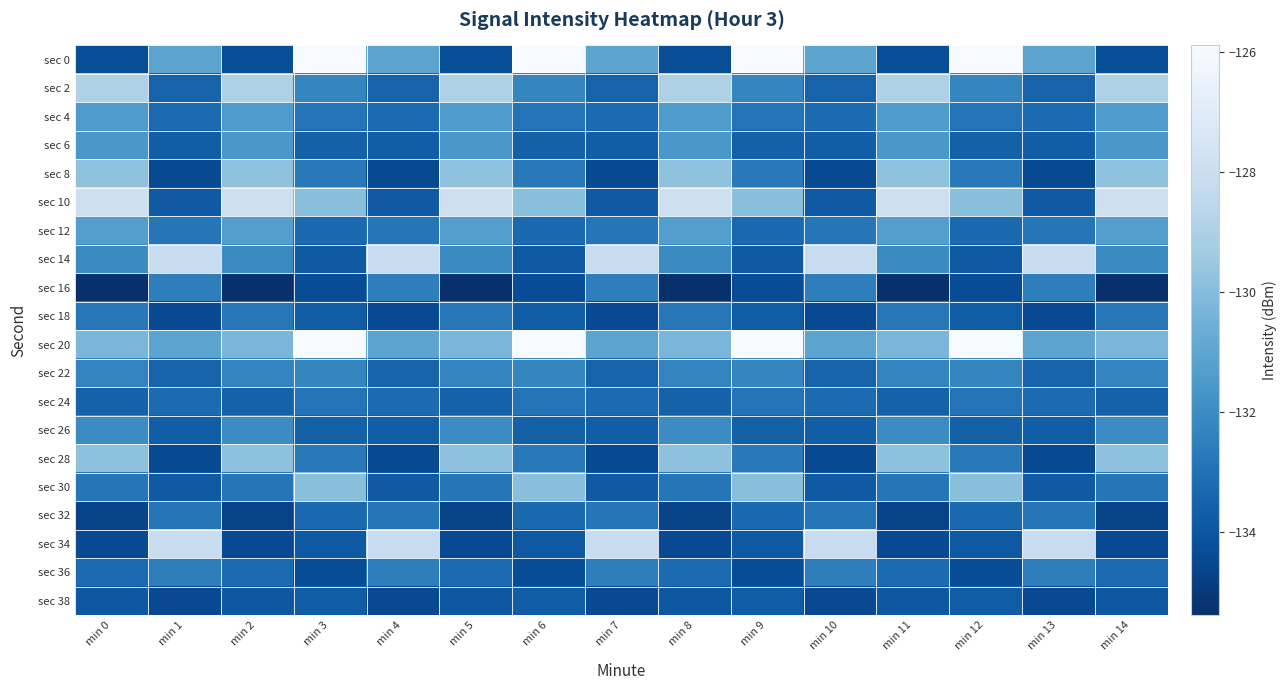

How many categories are shown in the chart?

15